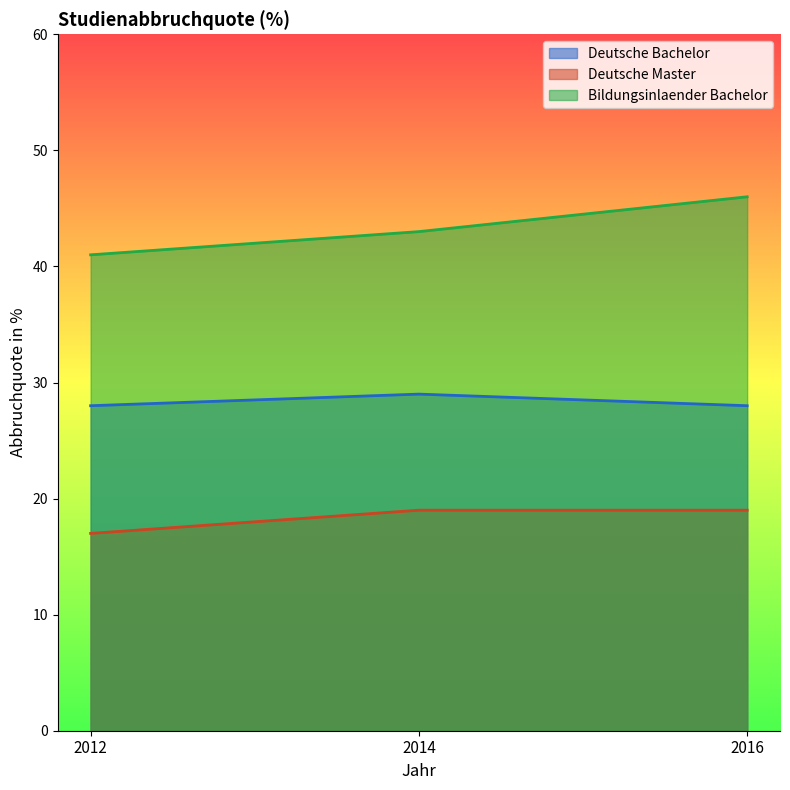

Rank the categories by Deutsche Master value from highest to lowest.

2014, 2016, 2012